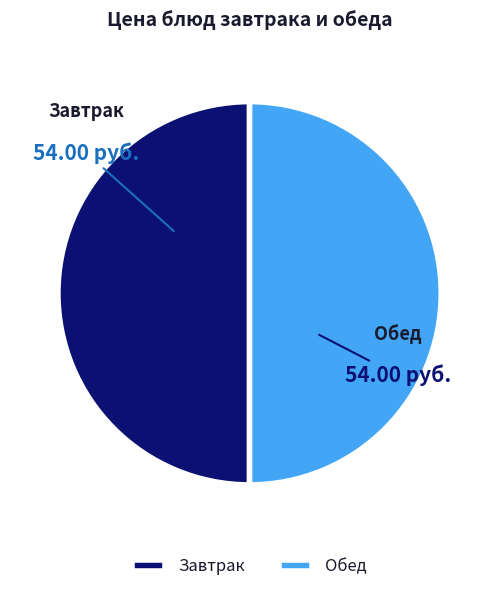

How many segments does this pie chart have?

2